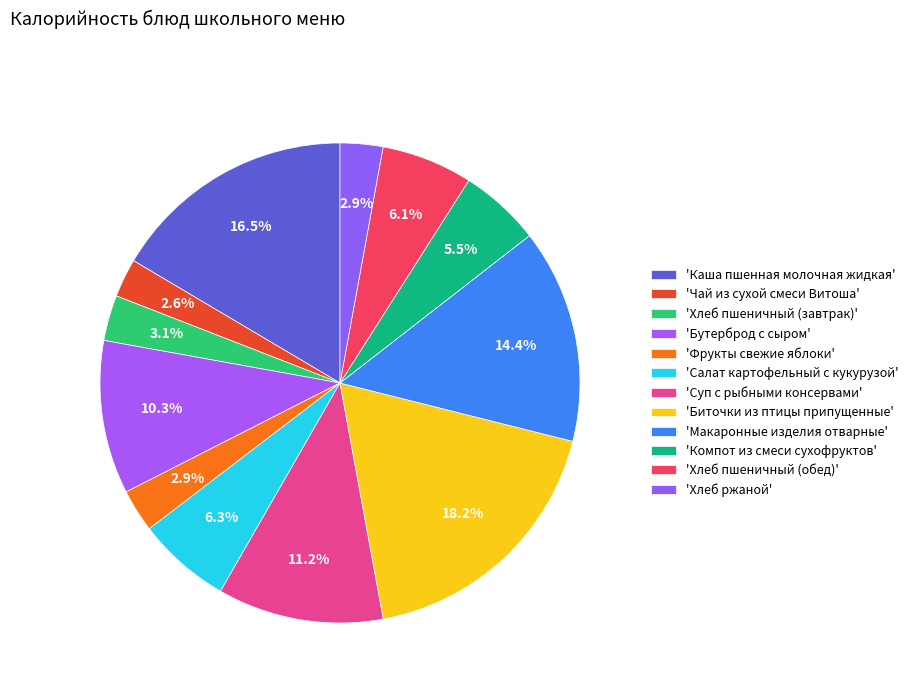

How many segments does this pie chart have?

12